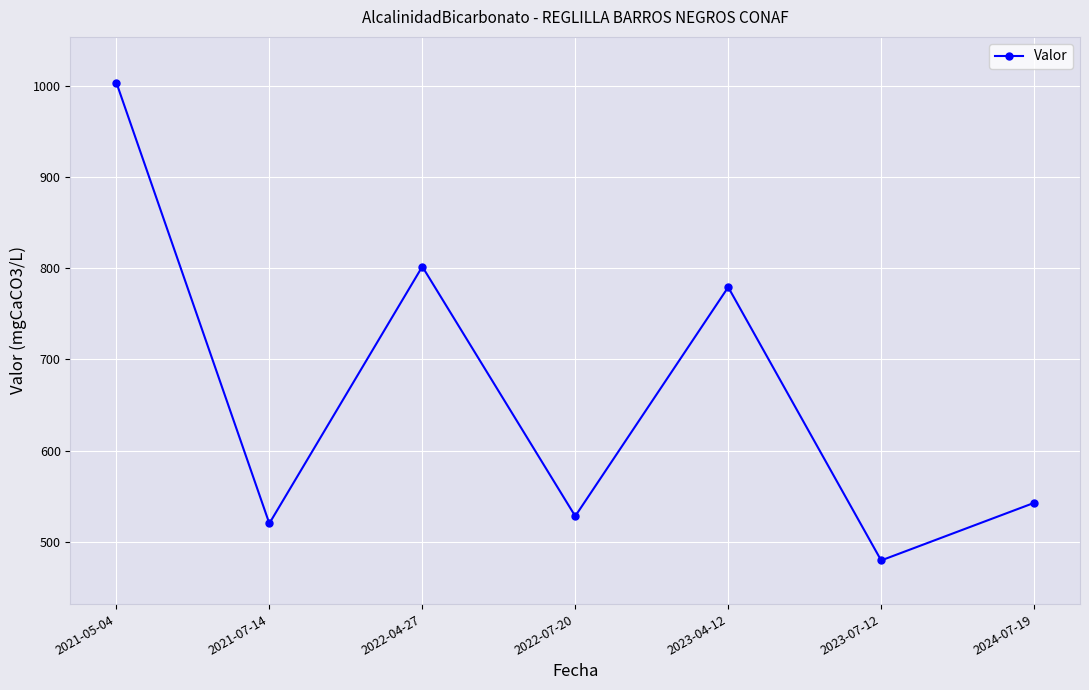

How many values exceed 542?

4